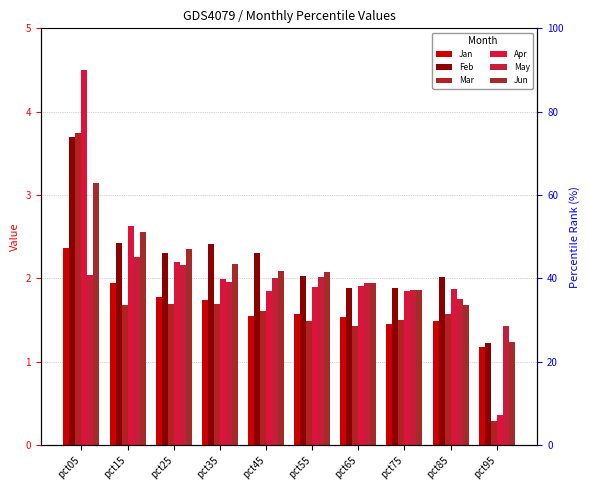

What is the average value of the May series?

1.9